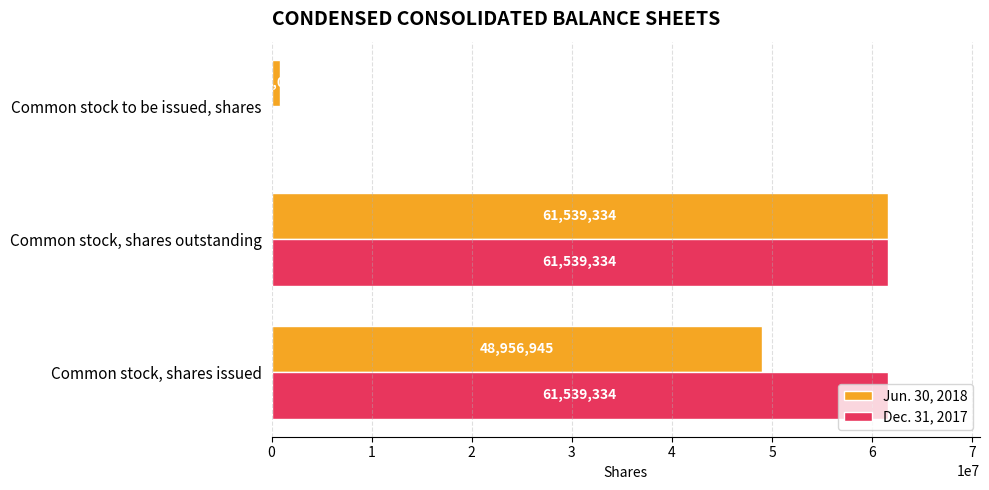

Between Common stock, shares issued and Common stock to be issued, shares, which series saw the biggest shift?

Dec. 31, 2017